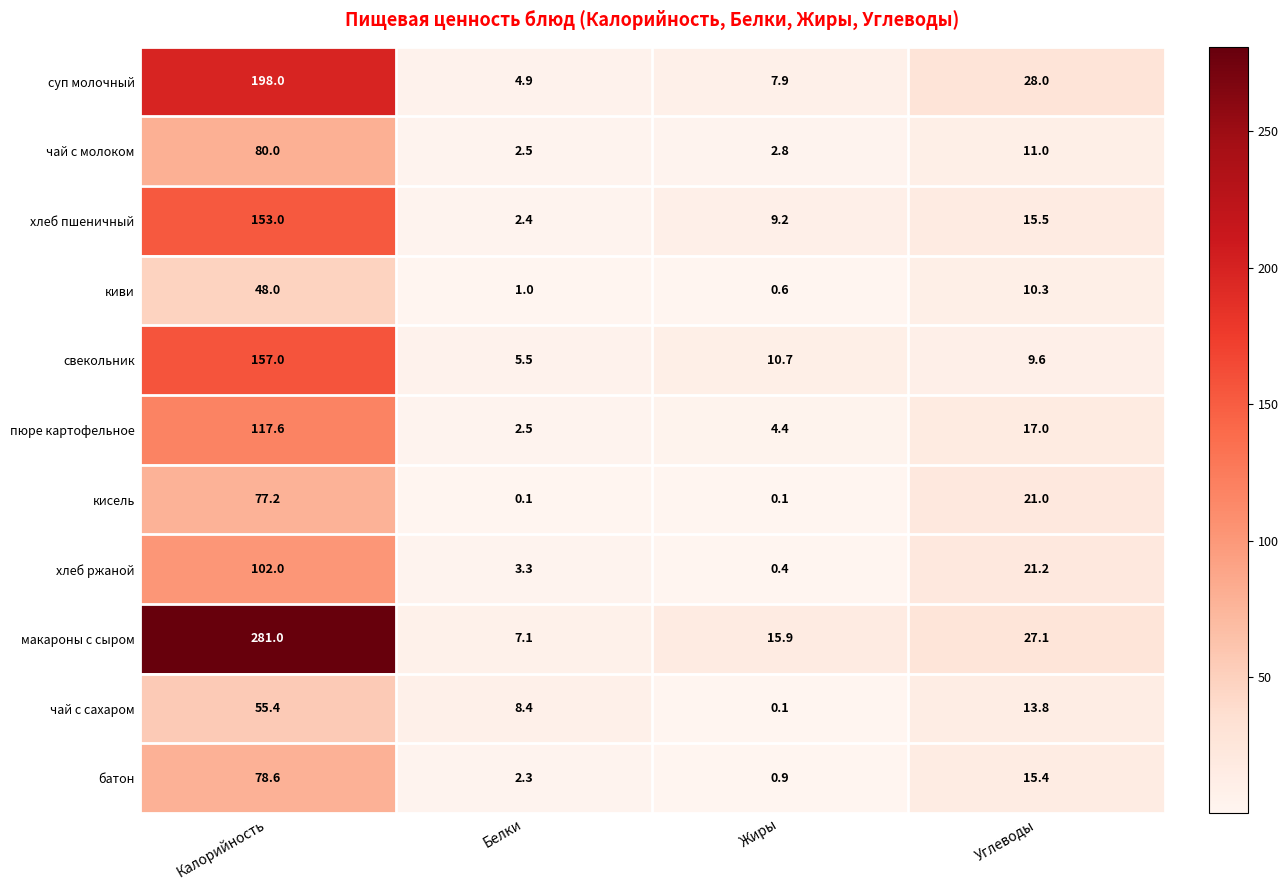

Which series changed the most between Калорийность and Жиры?

макароны с сыром